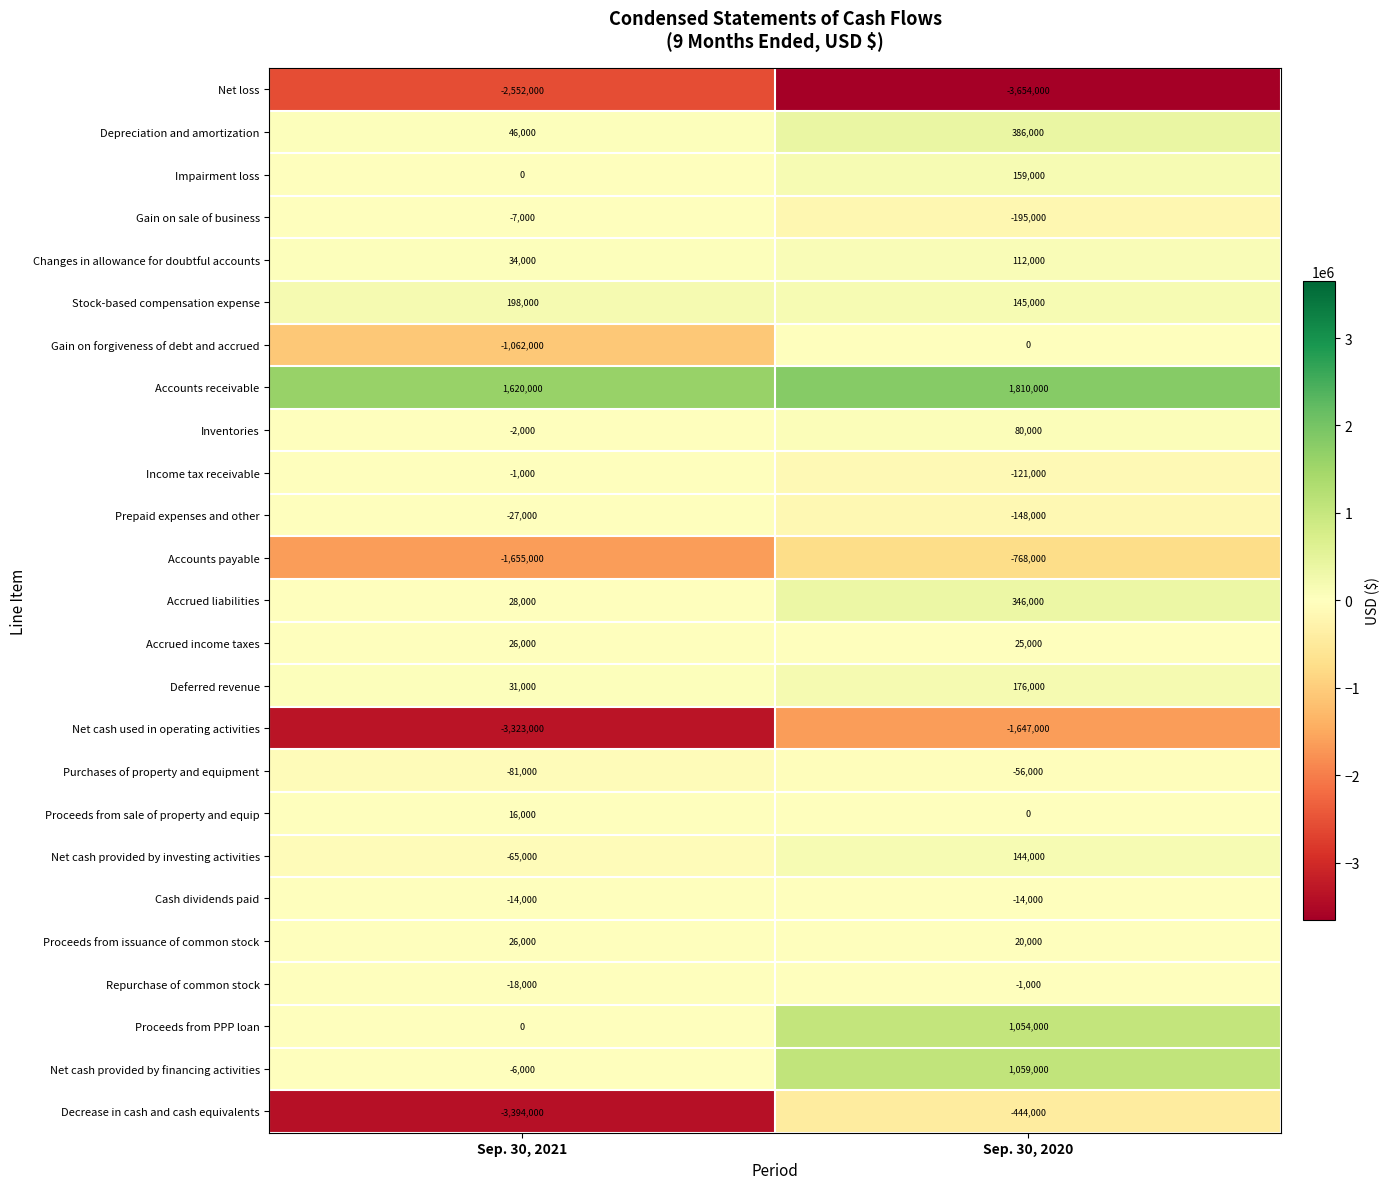

Which series has the largest range (max minus min)?

Decrease in cash and cash equivalents